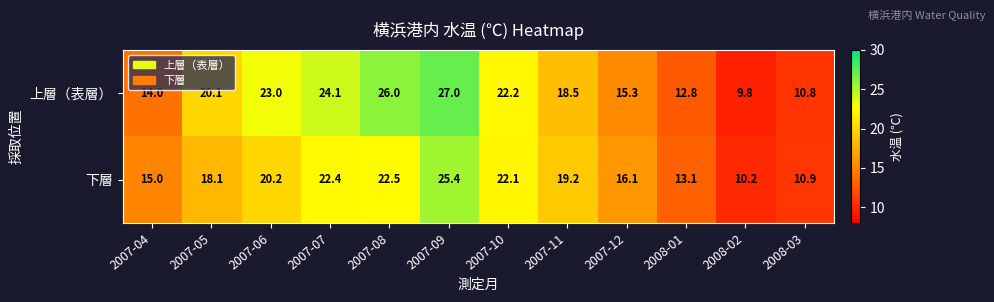

The 上層（表層） series shows 7.4 at 2007-11. True or false?

False